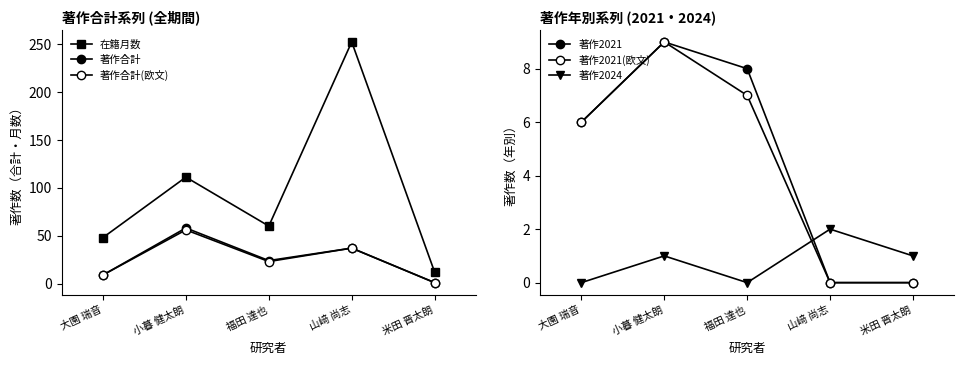

Rank the series at 大園 瑞音 from lowest to highest value.

著作2024, 著作2021, 著作2021(欧文), 著作合計, 著作合計(欧文), 在籍月数